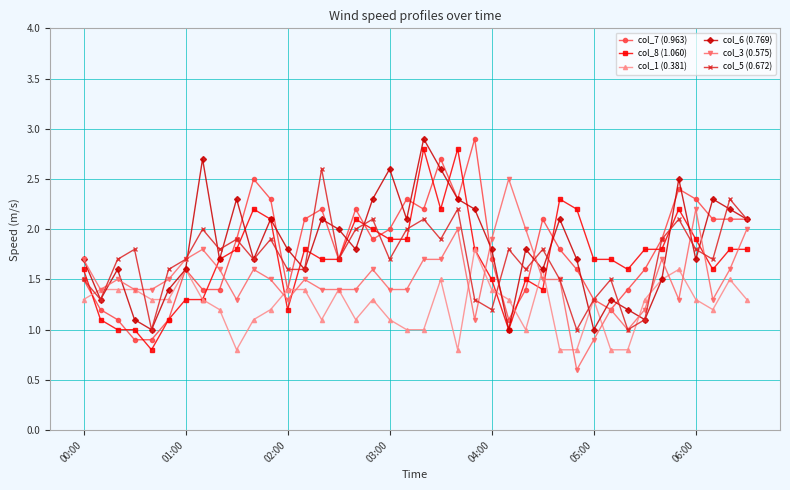

What are all the series names shown in the legend?

col_7 (0.963), col_8 (1.060), col_1 (0.381), col_6 (0.769), col_3 (0.575), col_5 (0.672)